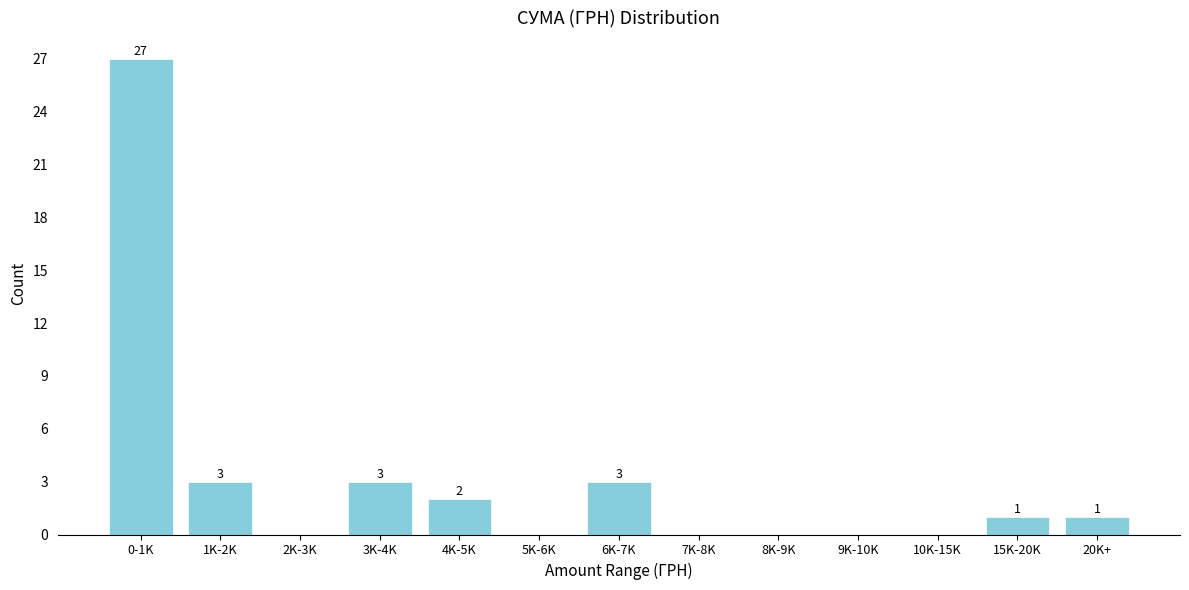

Reading left to right, extract all data points from this chart.

0-1K=27	1K-2K=3	2K-3K=0	3K-4K=3	4K-5K=2	5K-6K=0	6K-7K=3	7K-8K=0	8K-9K=0	9K-10K=0	10K-15K=0	15K-20K=1	20K+=1